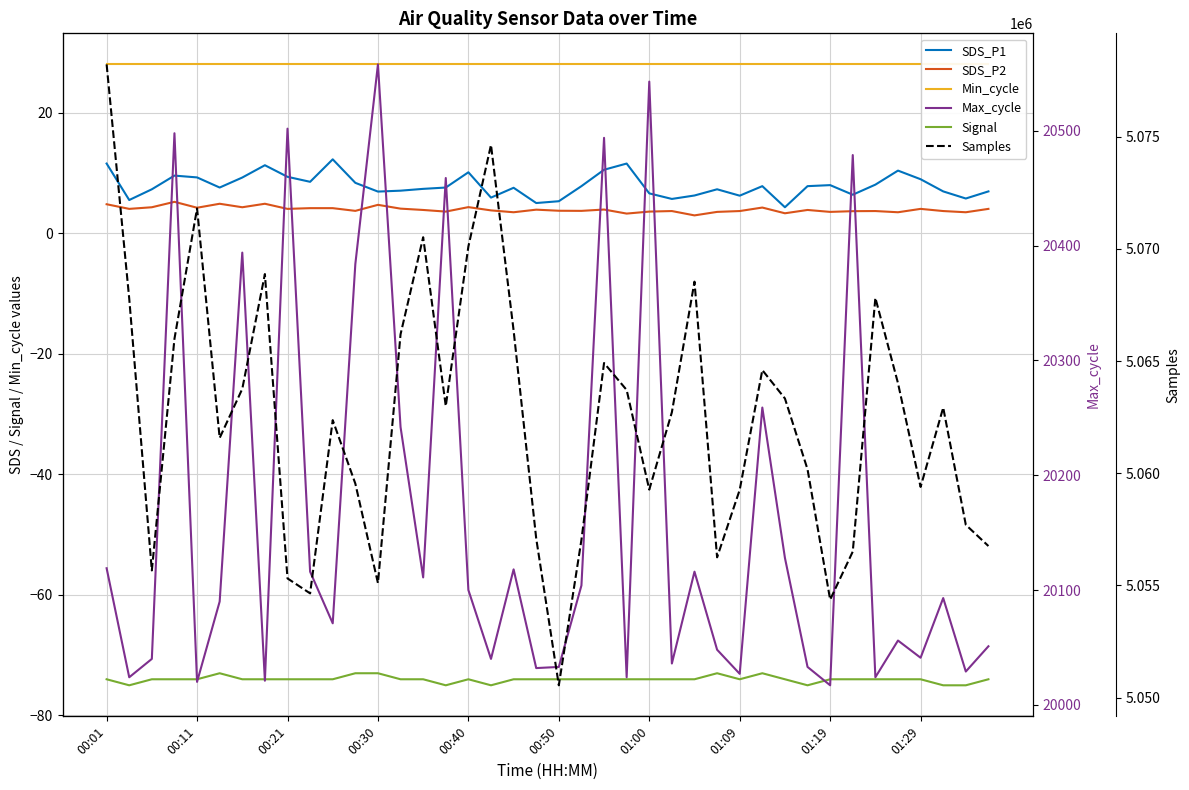

Is it true that SDS_P2 equals 8.6 at 01:09?

False